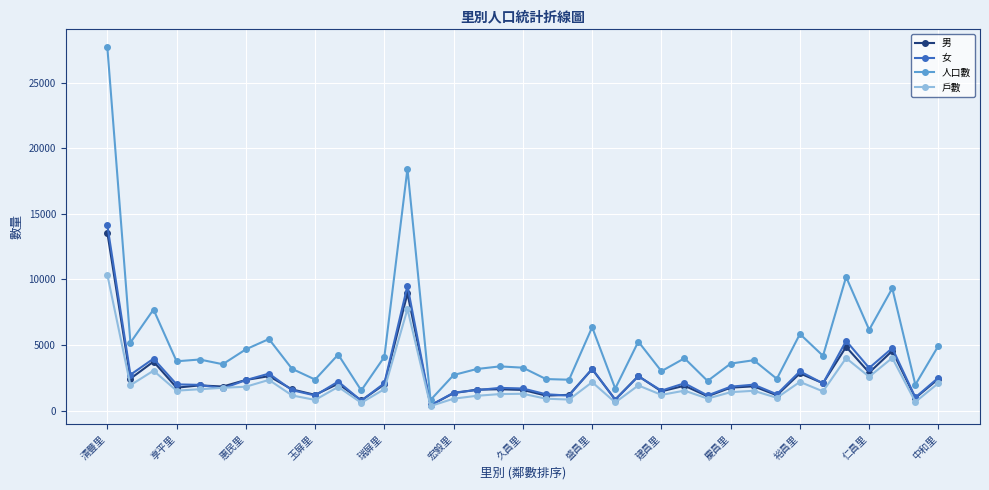

How many lines are shown in the chart?

4